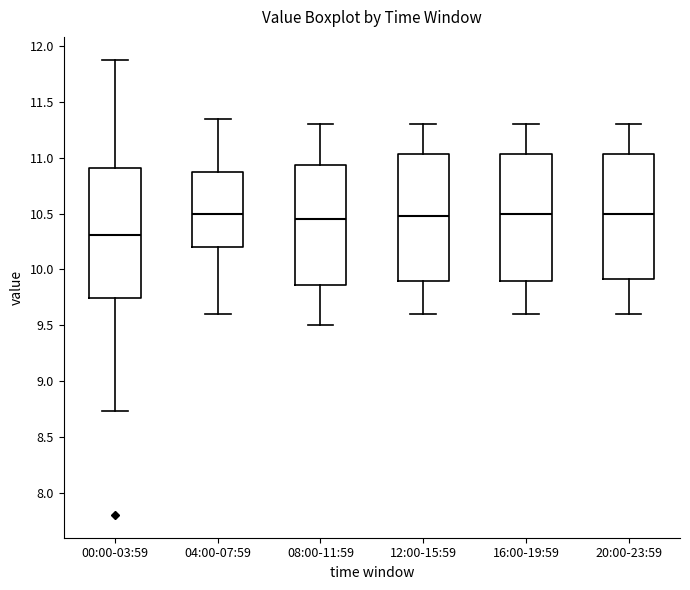

Reading left to right, read every box against the y-axis: the position of its median line, the range the box covers, and the ends of its whiskers. The values are not printed on the chart, so give them approximately, as read against the axis.

00:00-03:59: median 10.30, box 9.75 to 10.90, whiskers 8.75 to 11.90
04:00-07:59: median 10.50, box 10.20 to 10.90, whiskers 9.60 to 11.35
08:00-11:59: median 10.45, box 9.85 to 10.95, whiskers 9.50 to 11.30
12:00-15:59: median 10.50, box 9.90 to 11.05, whiskers 9.60 to 11.30
16:00-19:59: median 10.50, box 9.90 to 11.05, whiskers 9.60 to 11.30
20:00-23:59: median 10.50, box 9.90 to 11.05, whiskers 9.60 to 11.30